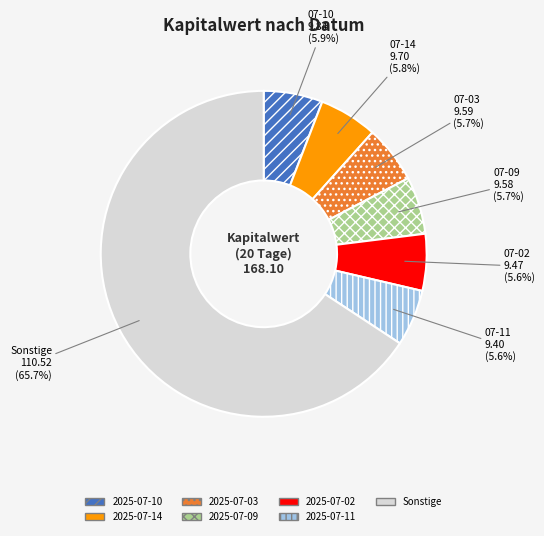

What is the largest slice in the pie chart?

Sonstige